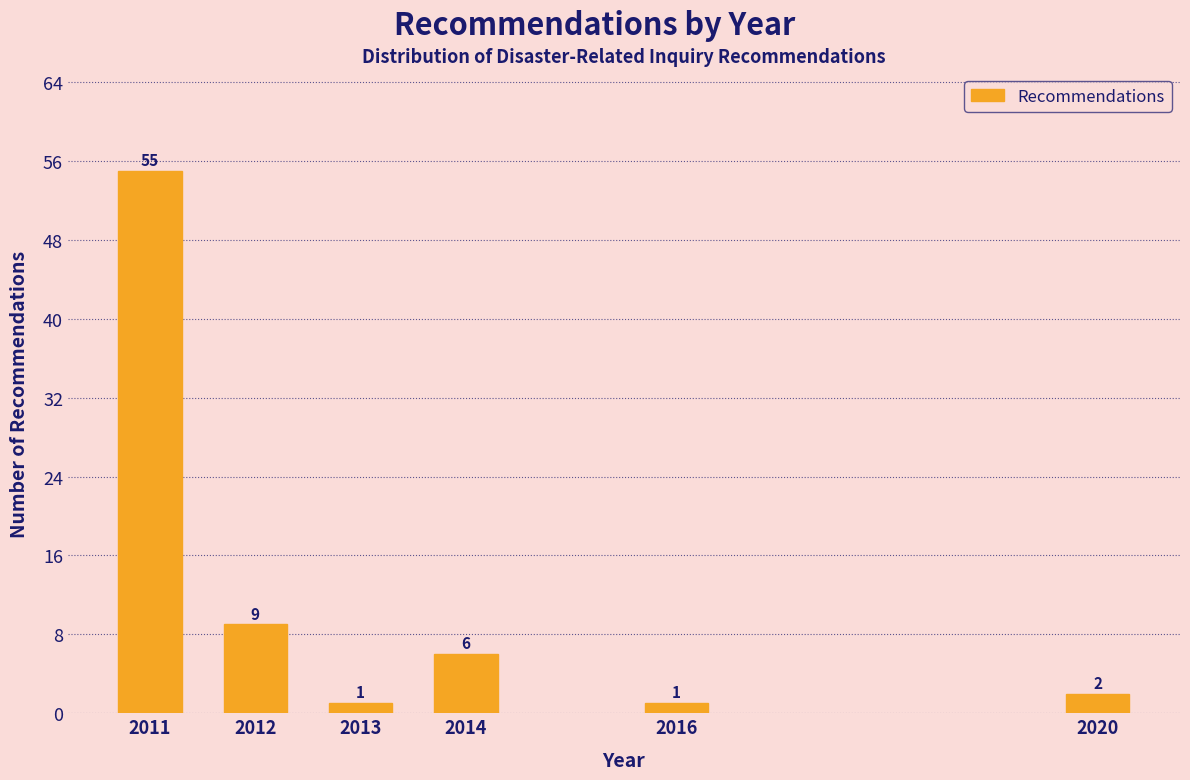

Reading left to right, extract all data points from this chart.

2011=55	2012=9	2013=1	2014=6	2016=1	2020=2